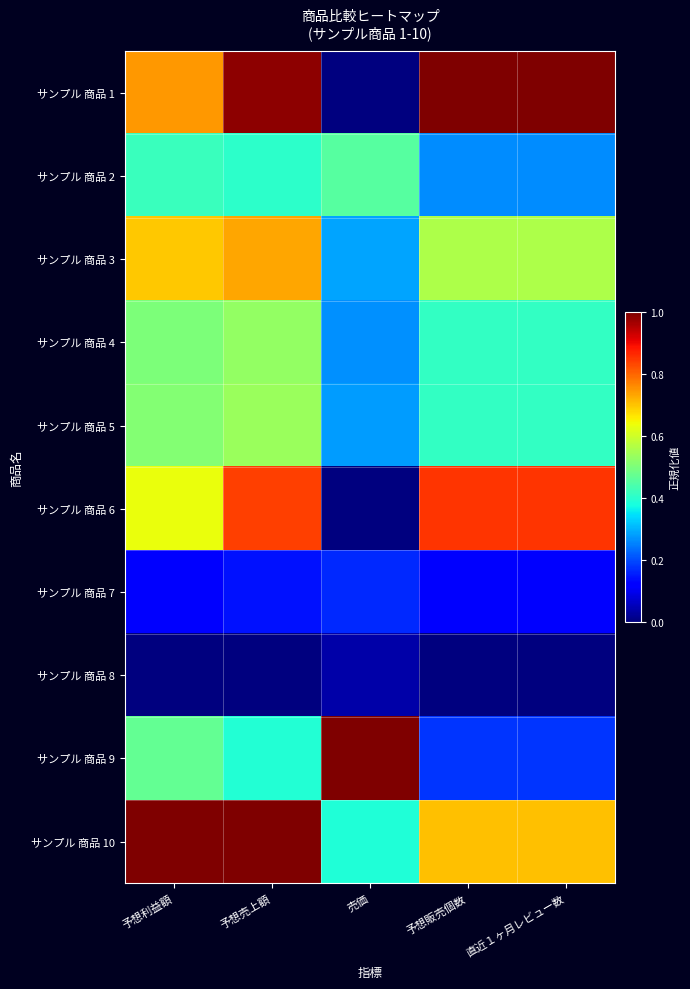

Reading left to right, transcribe all the data shown in this chart.

サンプル 商品 1: 予想利益額=0.7	予想売上額=1.0	売価=0.0	予想販売個数=1.0	直近１ヶ月レビュー数=1.0
サンプル 商品 2: 予想利益額=0.4	予想売上額=0.4	売価=0.5	予想販売個数=0.3	直近１ヶ月レビュー数=0.3
サンプル 商品 3: 予想利益額=0.7	予想売上額=0.7	売価=0.3	予想販売個数=0.6	直近１ヶ月レビュー数=0.6
サンプル 商品 4: 予想利益額=0.5	予想売上額=0.5	売価=0.3	予想販売個数=0.4	直近１ヶ月レビュー数=0.4
サンプル 商品 5: 予想利益額=0.5	予想売上額=0.5	売価=0.3	予想販売個数=0.4	直近１ヶ月レビュー数=0.4
サンプル 商品 6: 予想利益額=0.6	予想売上額=0.8	売価=0.0	予想販売個数=0.9	直近１ヶ月レビュー数=0.9
サンプル 商品 7: 予想利益額=0.1	予想売上額=0.1	売価=0.2	予想販売個数=0.1	直近１ヶ月レビュー数=0.1
サンプル 商品 8: 予想利益額=0.0	予想売上額=0.0	売価=0.0	予想販売個数=0.0	直近１ヶ月レビュー数=0.0
サンプル 商品 9: 予想利益額=0.5	予想売上額=0.4	売価=1.0	予想販売個数=0.2	直近１ヶ月レビュー数=0.2
サンプル 商品 10: 予想利益額=1.0	予想売上額=1.0	売価=0.4	予想販売個数=0.7	直近１ヶ月レビュー数=0.7